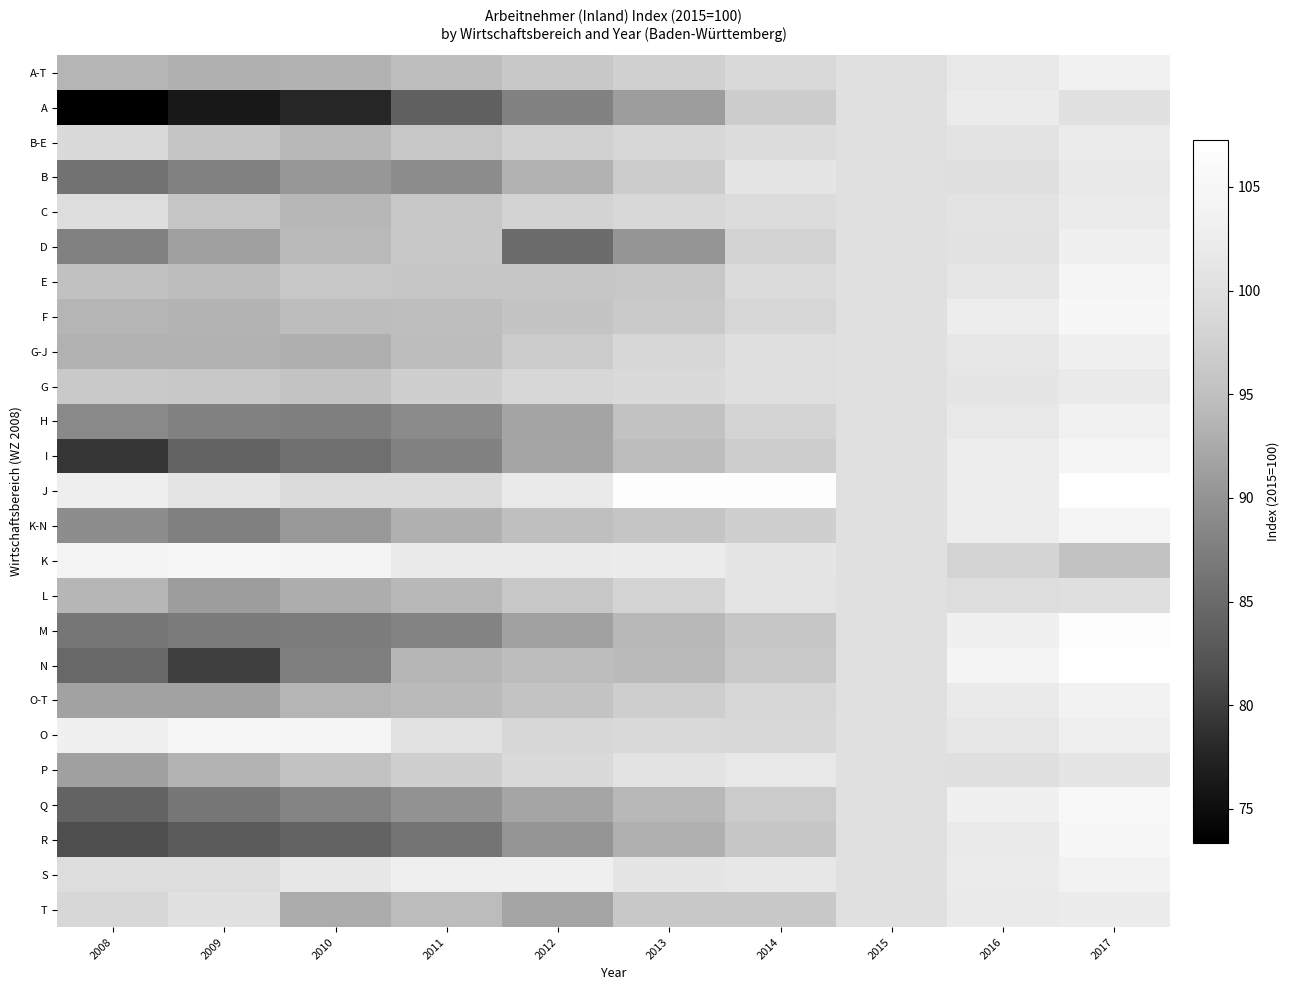

What is the minimum value shown in the chart?

73.4